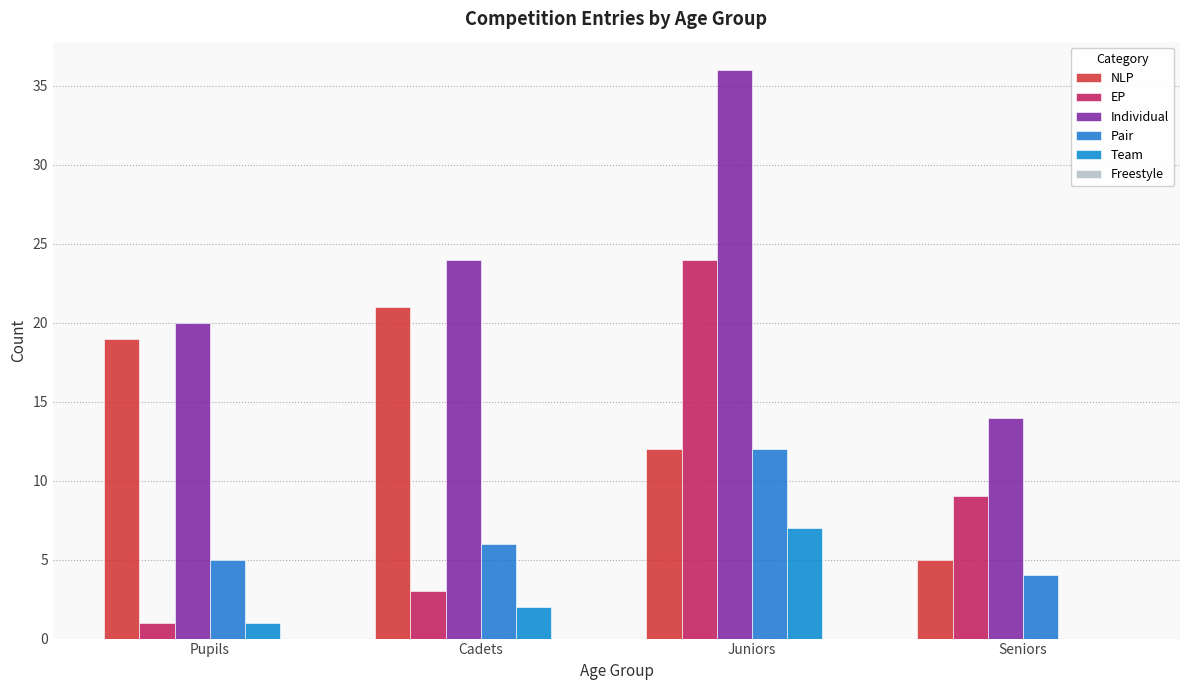

The value of Individual at Seniors is 14. True or false?

True